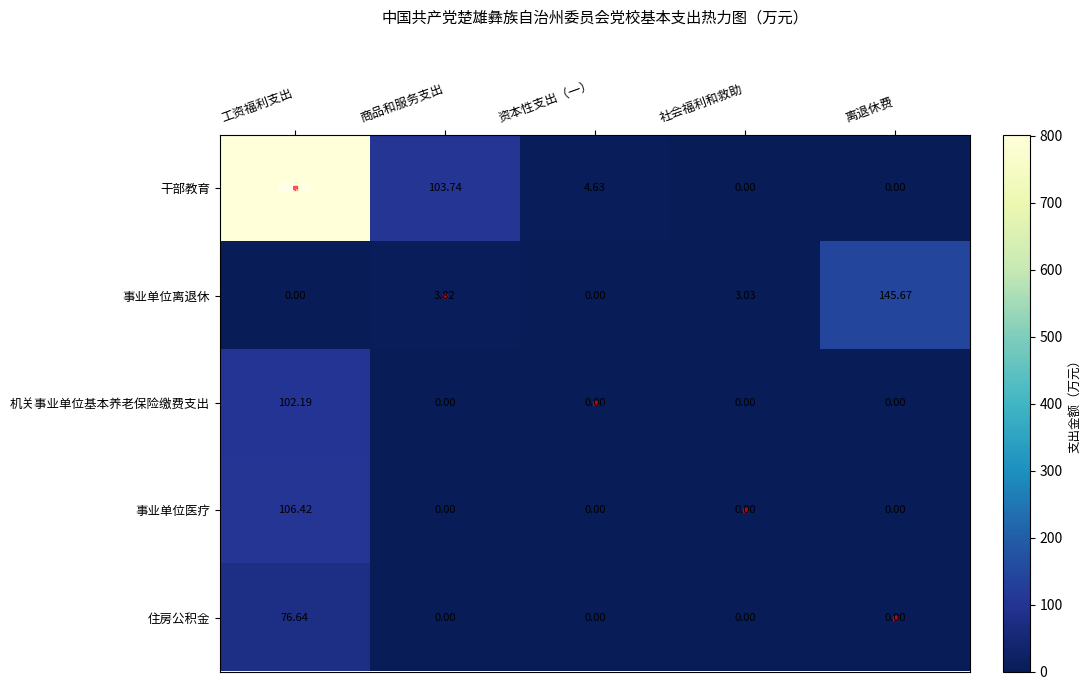

Which series has the largest range (max minus min)?

干部教育